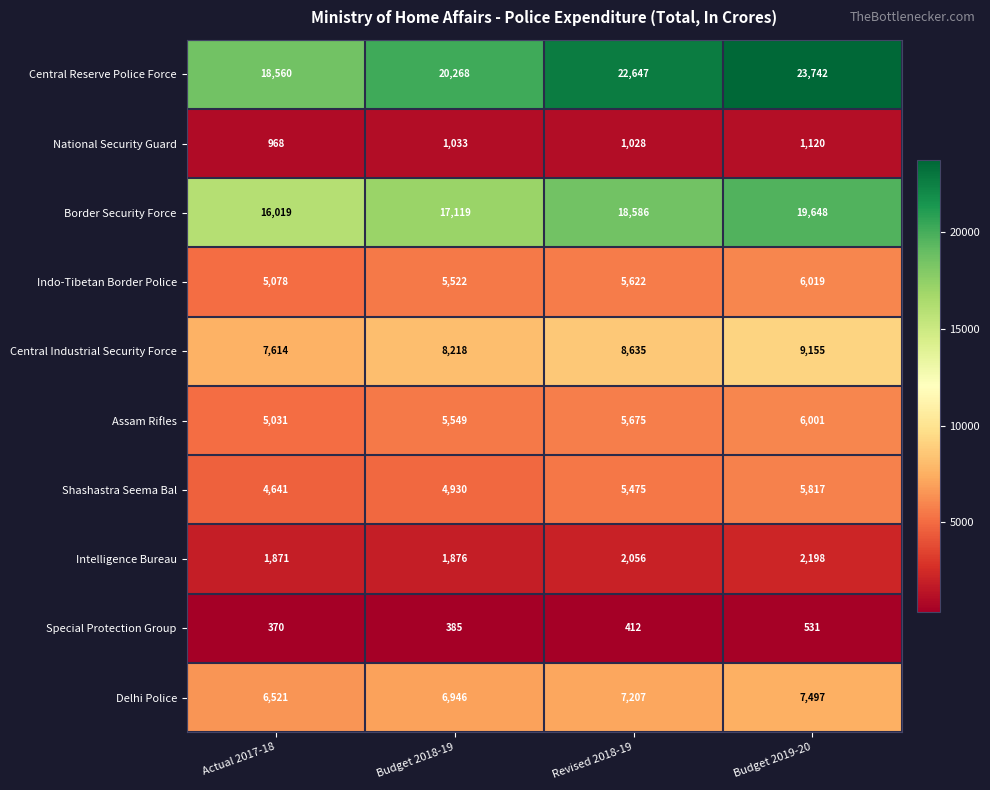

The value of Special Protection Group at Budget 2019-20 is 835. True or false?

False